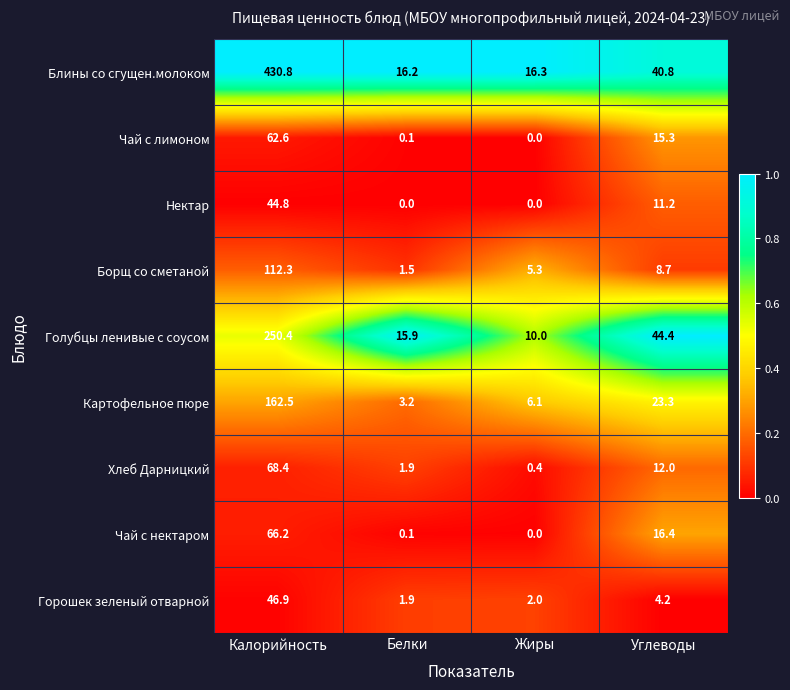

Rank the series at Углеводы from highest to lowest value.

Голубцы ленивые с соусом, Блины со сгущен.молоком, Картофельное пюре, Чай с нектаром, Чай с лимоном, Хлеб Дарницкий, Нектар, Борщ со сметаной, Горошек зеленый отварной